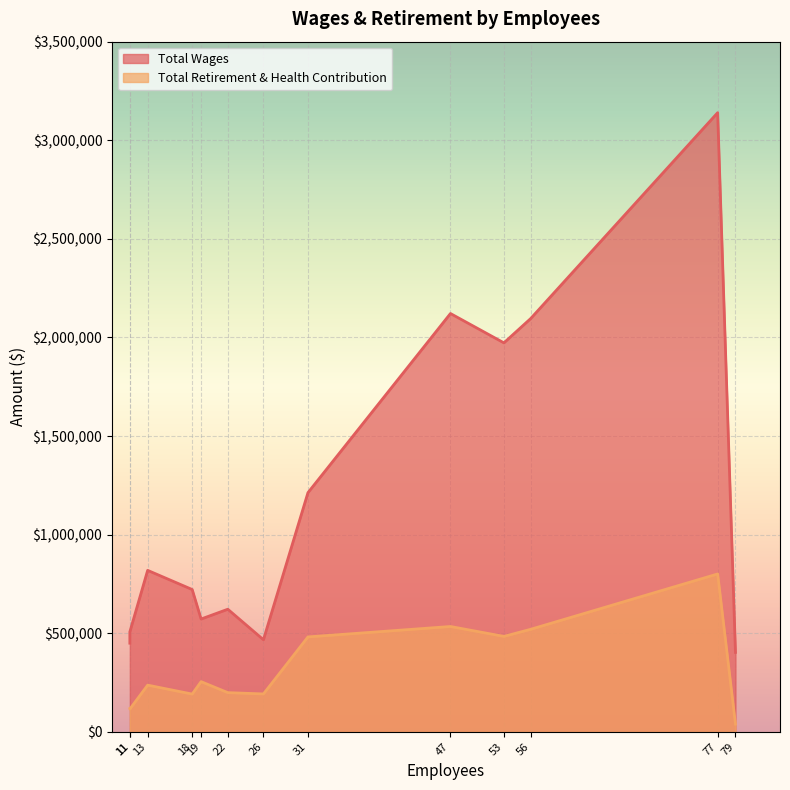

List the series in order of their peak value, lowest first.

Total Retirement & Health Contribution, Total Wages